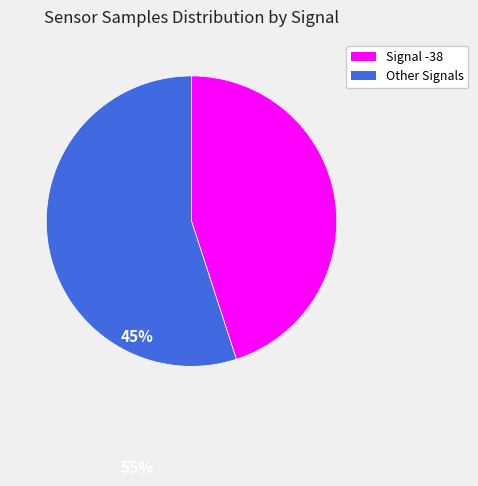

Approximately how many times larger is the value at Signal -38 compared to Other Signals?

0.8